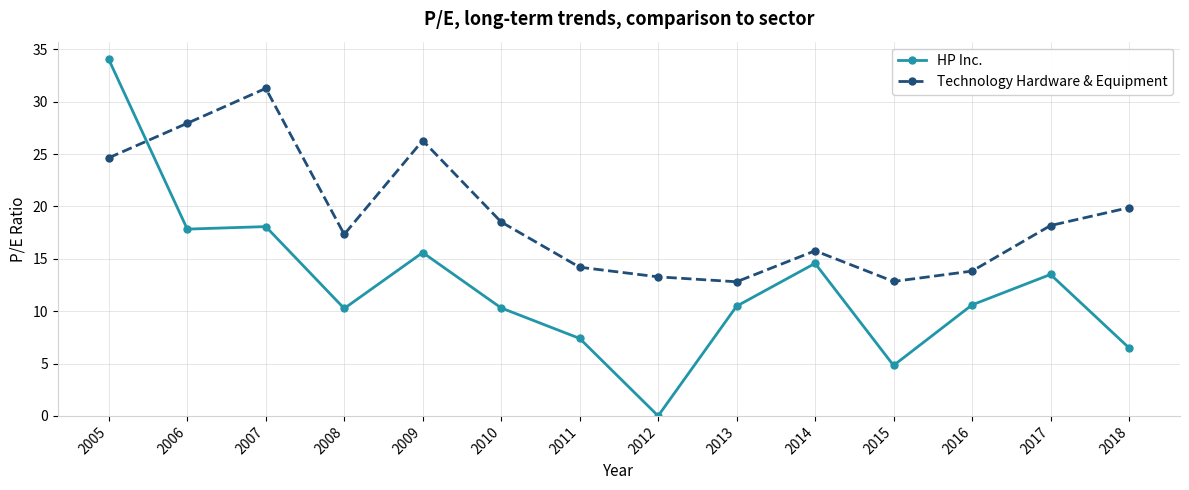

At how many categories does at least one series exceed 2?

14